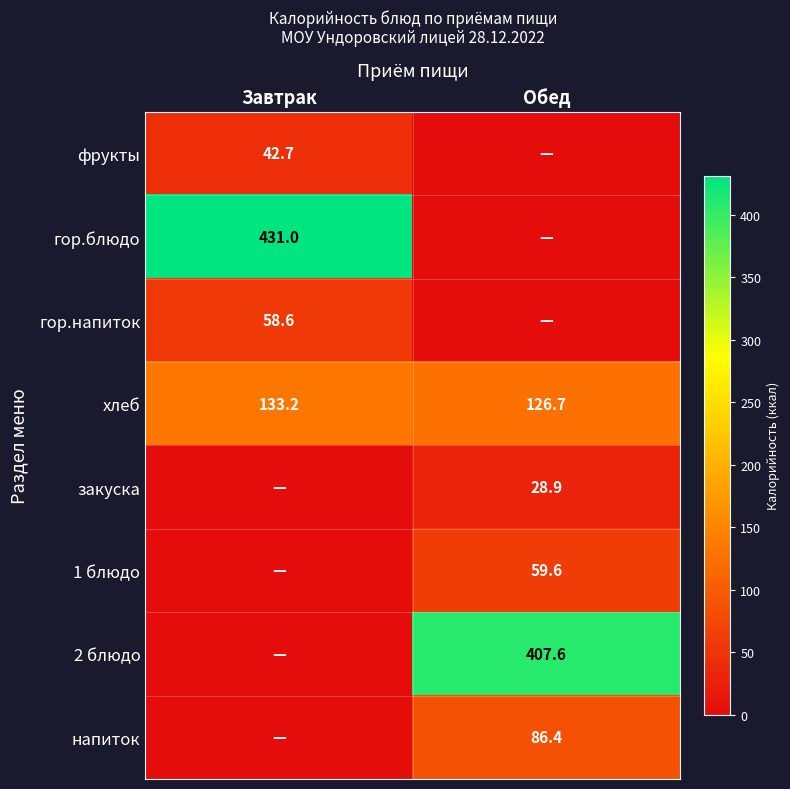

At which category is the sum across all series the highest?

Обед